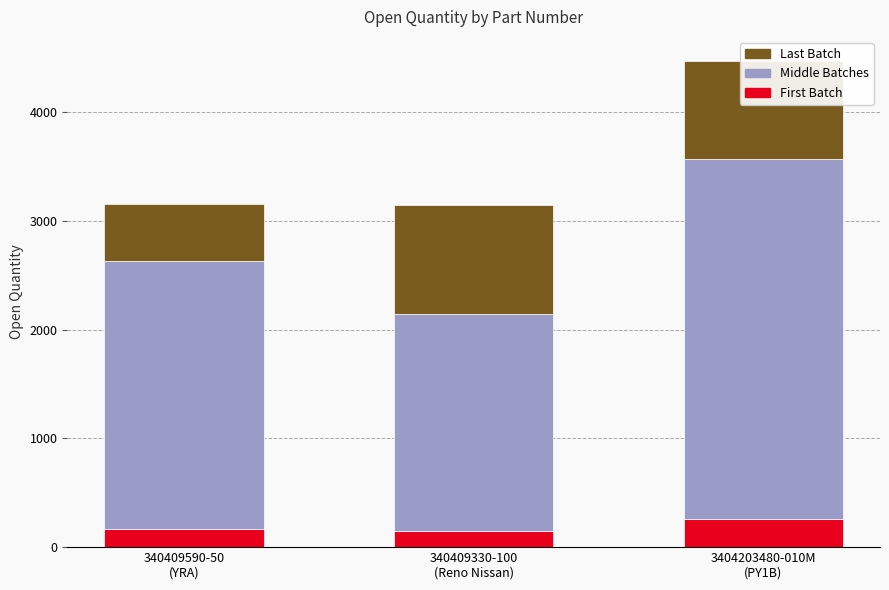

What is the total value across all series at 3404203480-010M
(PY1B)?

4469